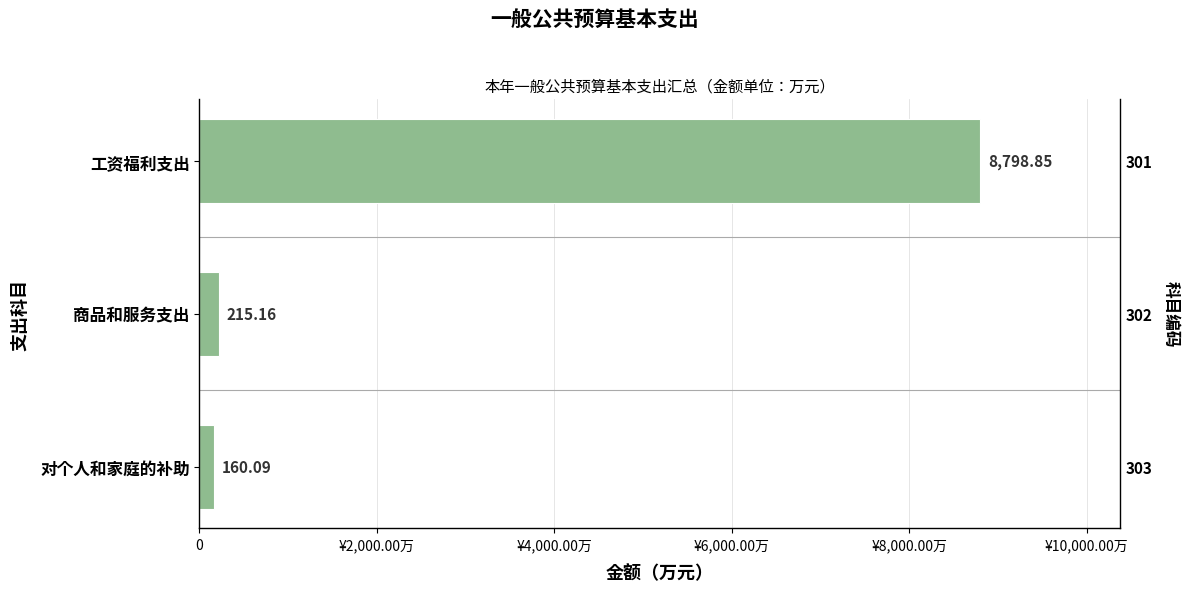

Reading left to right, extract all data points from this chart.

8798.9	215.2	160.1